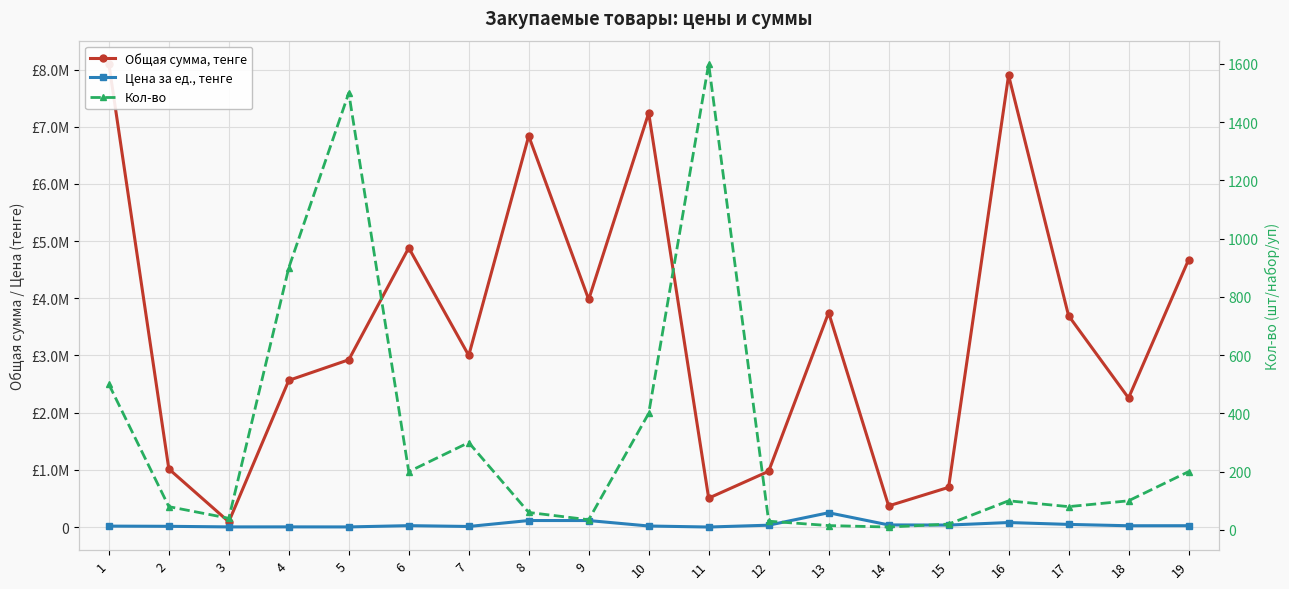

True or false: Цена за ед., тенге and Общая сумма, тенге cross at least once.

False